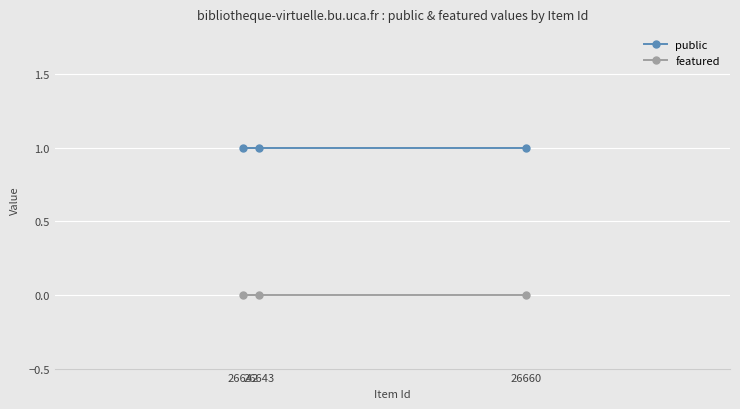

At which category is the sum across all series the highest?

26643